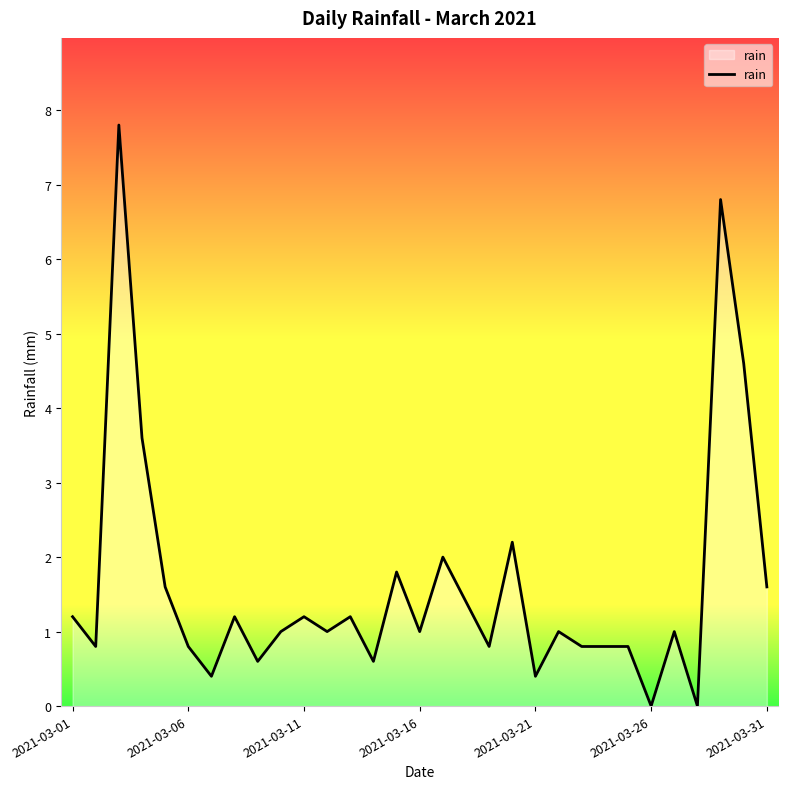

Count the number of data series in this chart.

1